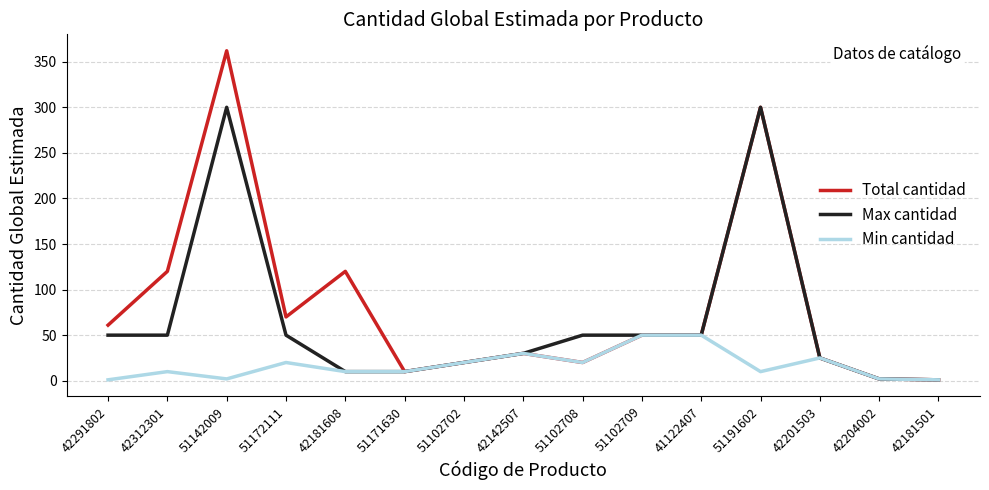

What are all the series names shown in the legend?

Total cantidad, Max cantidad, Min cantidad